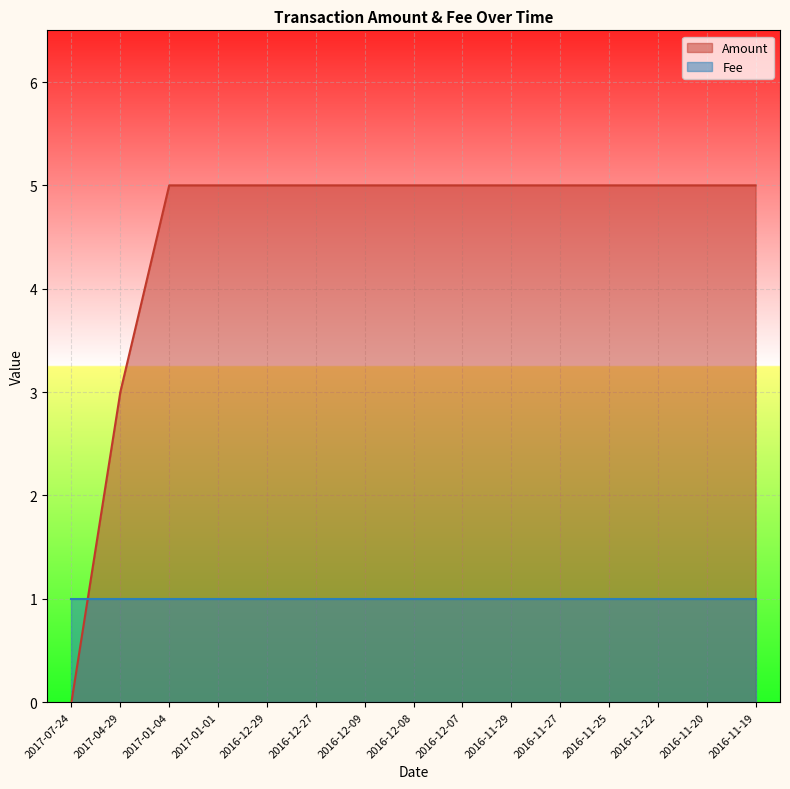

What is the maximum value shown in the chart?

5